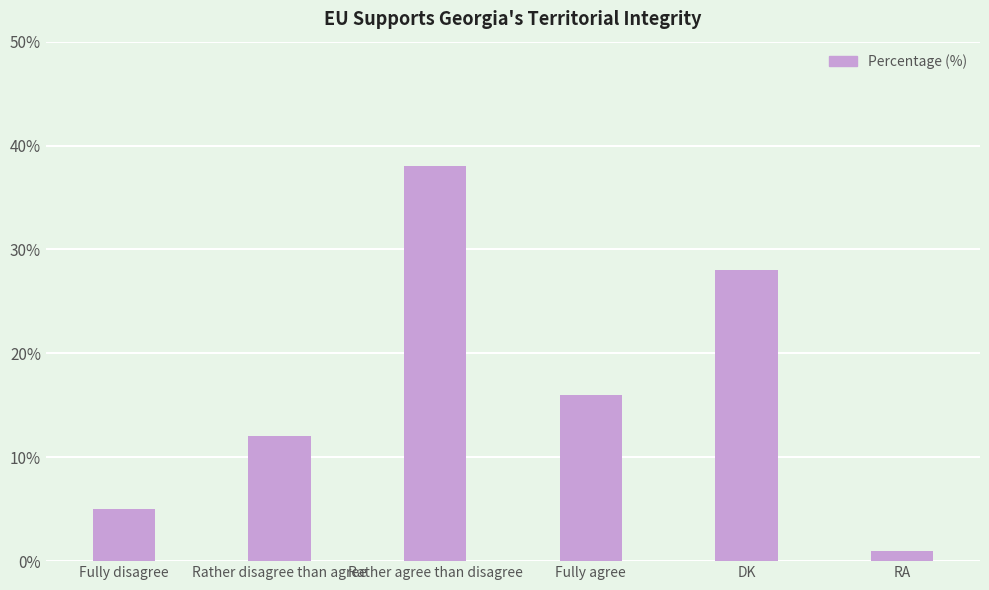

List the labels in order of value, largest first.

Rather agree than disagree, DK, Fully agree, Rather disagree than agree, Fully disagree, RA